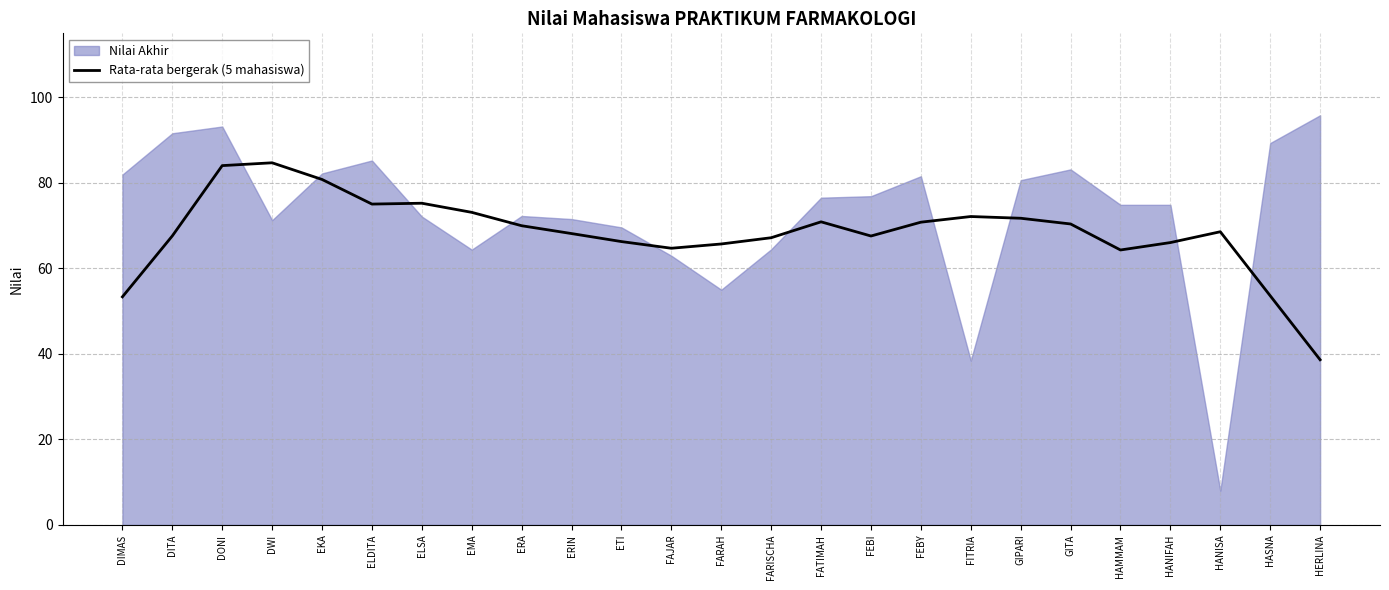

The chart shows a value of 16.1 at EMA. True or false?

False